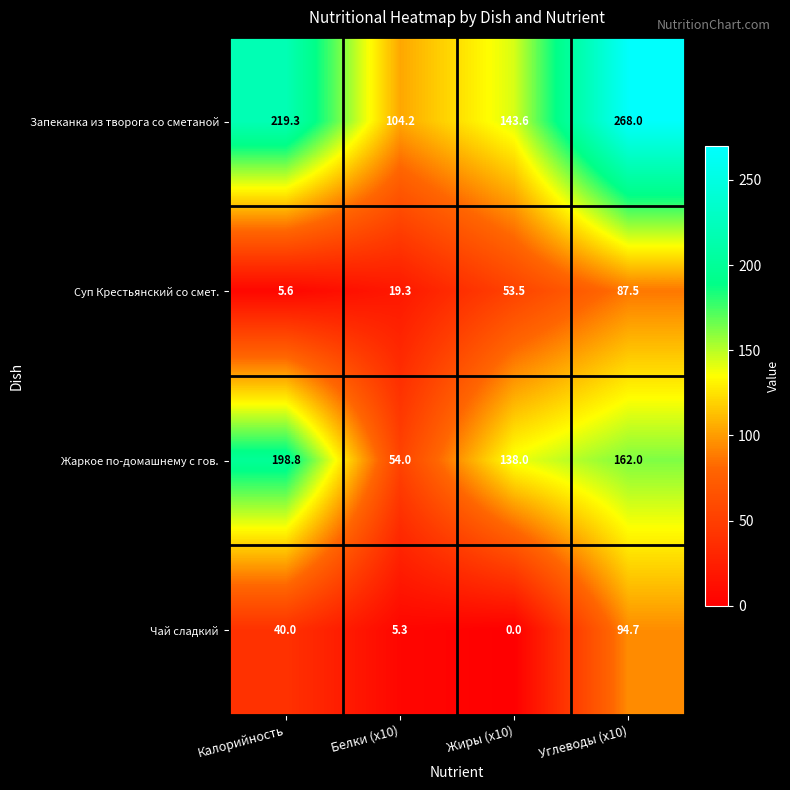

What is the average value of the Суп Крестьянский со смет. series?

41.5